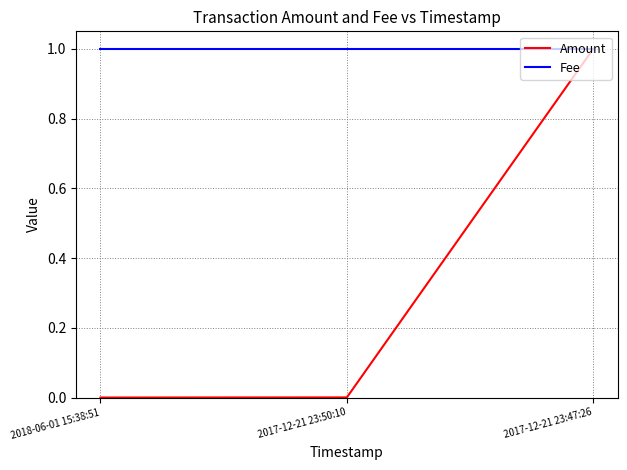

What is the sum of the Amount values at 2017-12-21 23:47:26 and 2017-12-21 23:50:10?

1.0